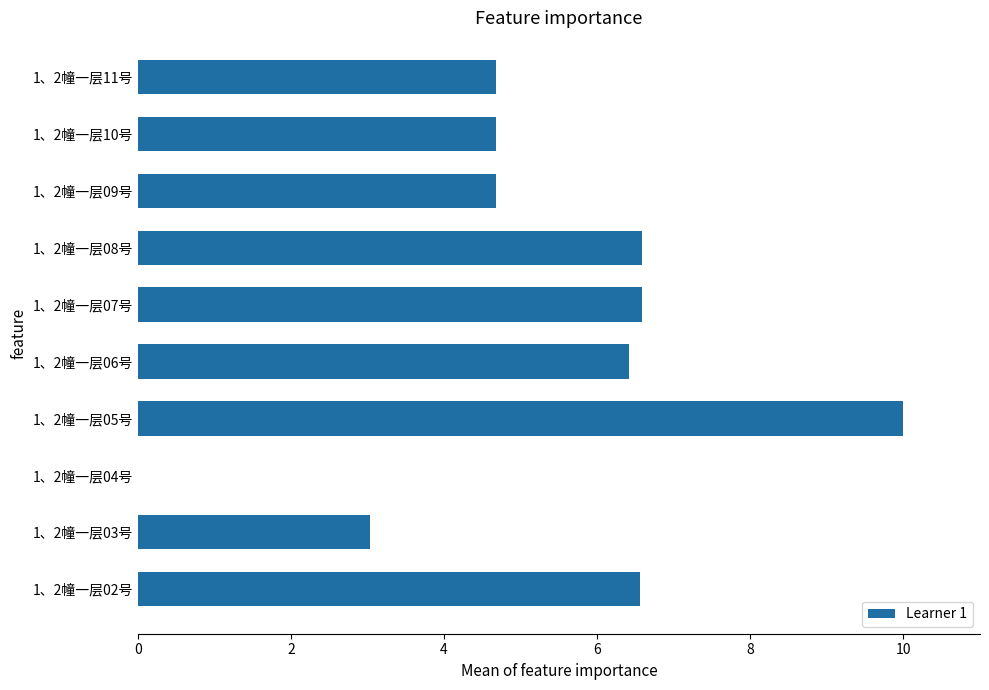

What is the sum of all values?

53.2